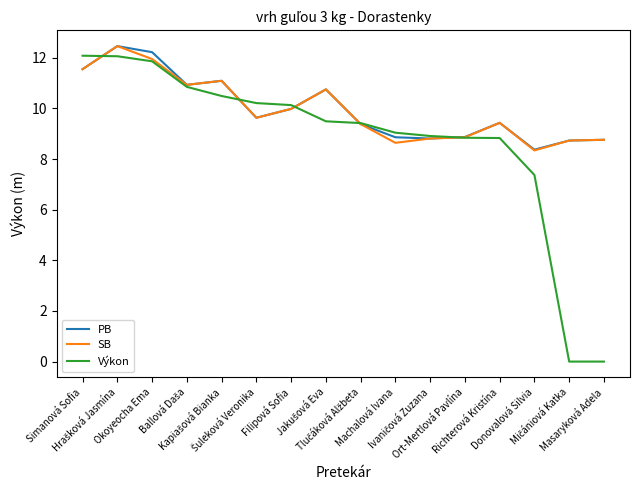

Count the number of data series in this chart.

3